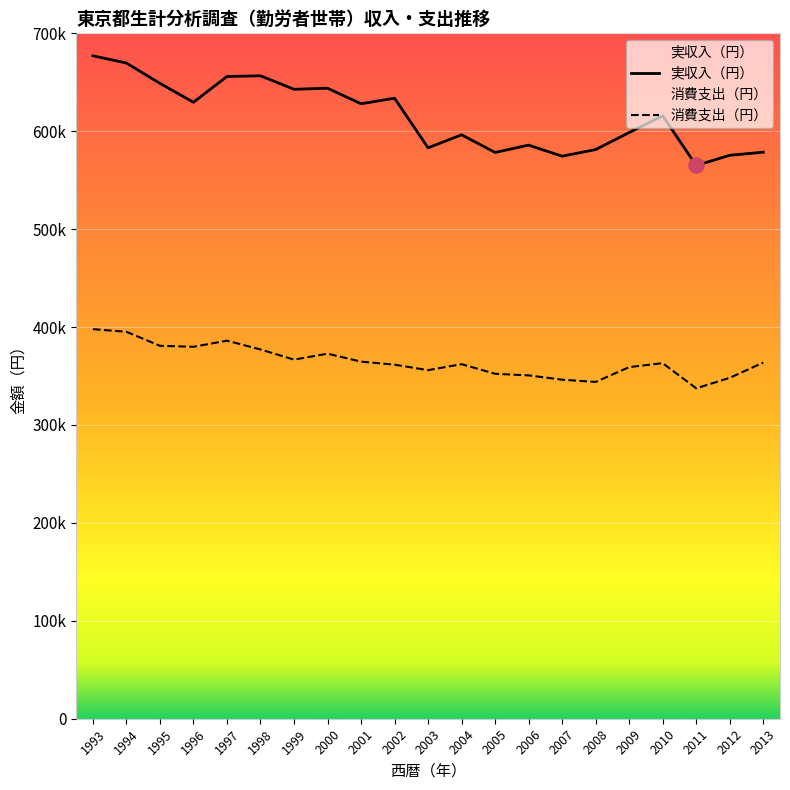

Which series reaches the minimum Y coordinate?

消費支出（円）